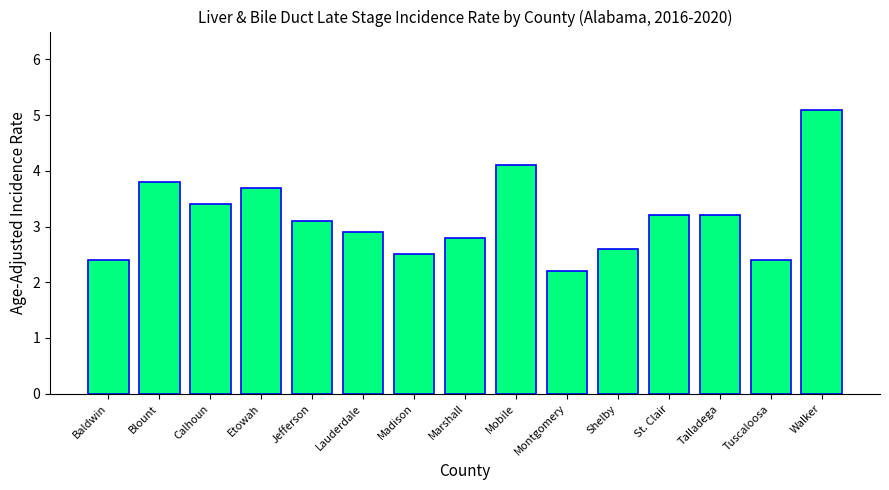

What is the approximate value at Marshall?

2.8